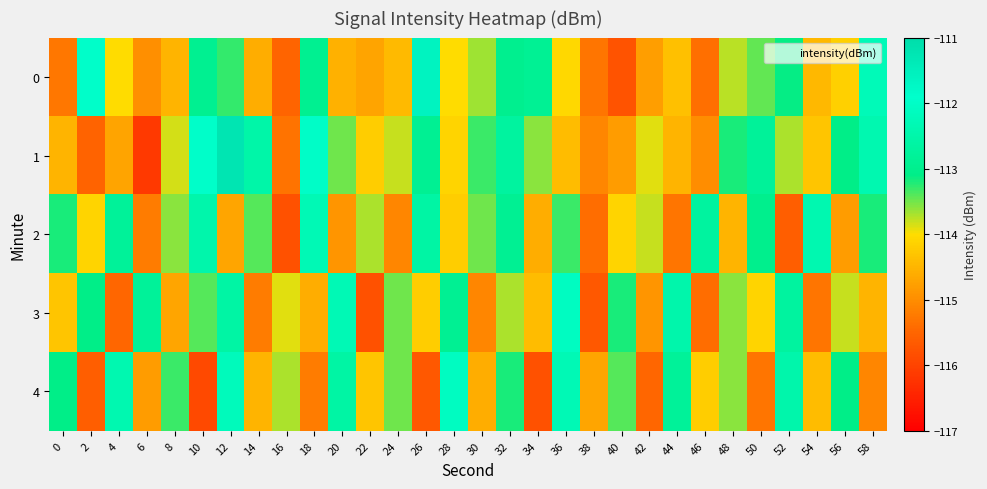

Which label corresponds to the largest value in the chart?

12